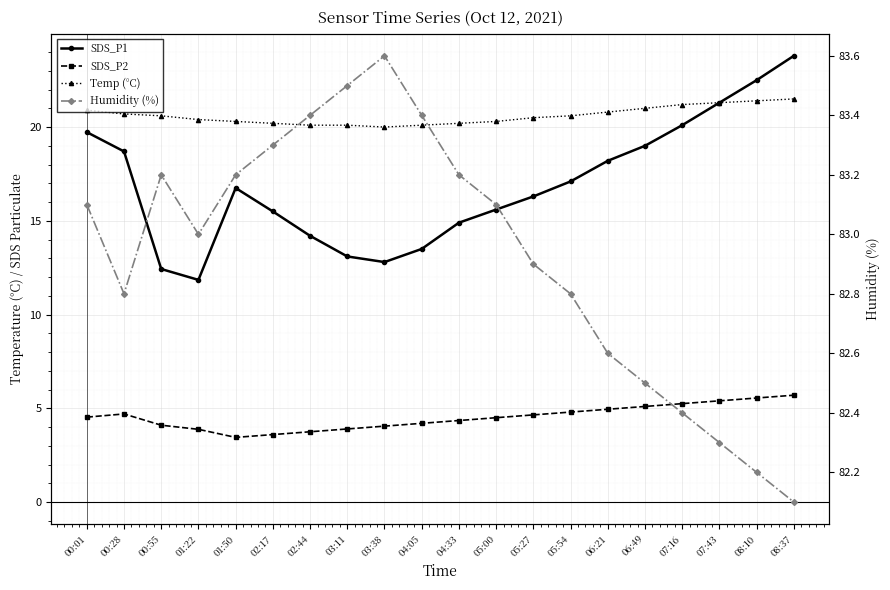

What is the difference between the second highest and minimum values in the Humidity (%) series?

1.4